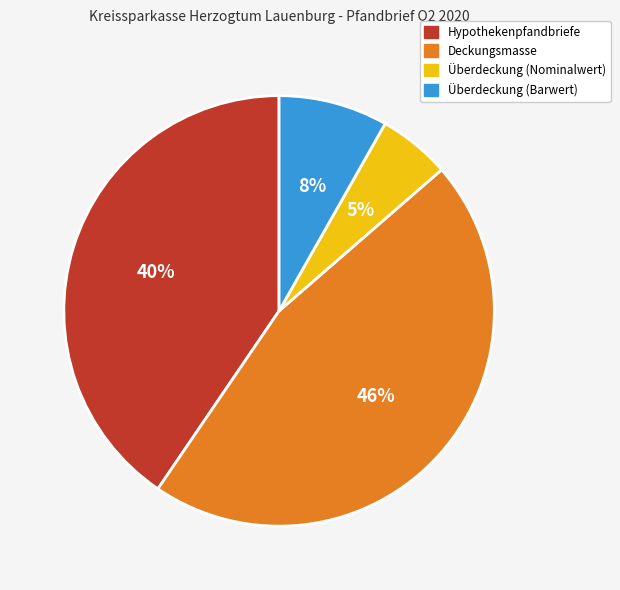

Does any single category account for the majority?

No